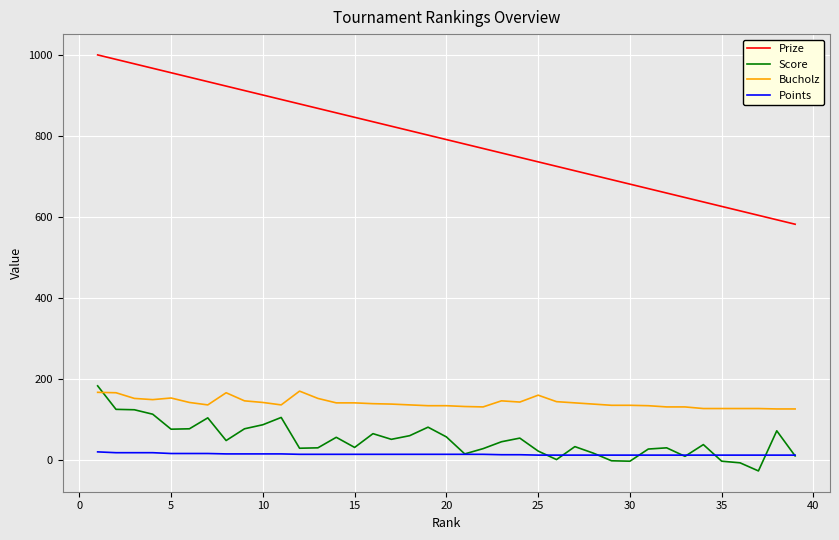

What is the maximum value shown in the chart?

1000